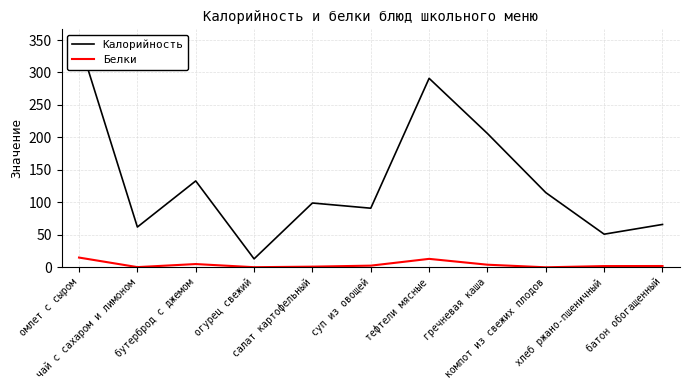

What is the value of the Белки point at the 8th from the left?

4.0